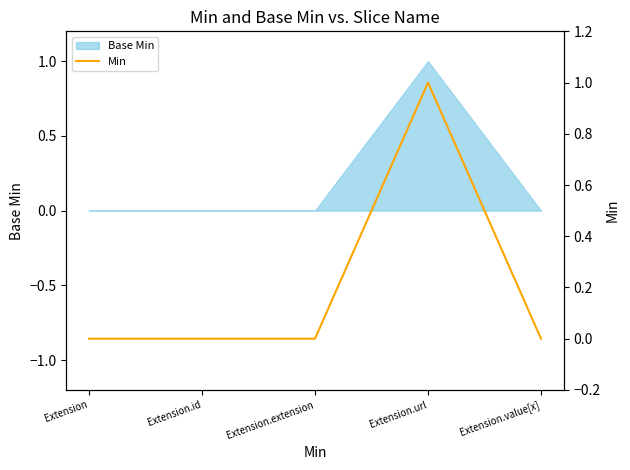

What is the sum of all values?

1